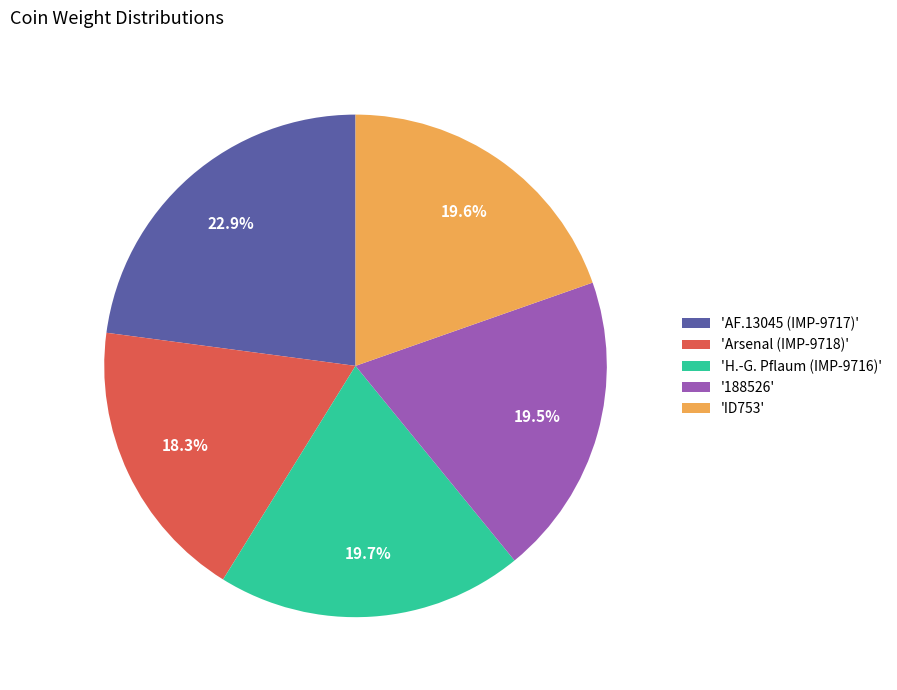

What is the total percentage of 'ID753' and '188526'?

39.1%